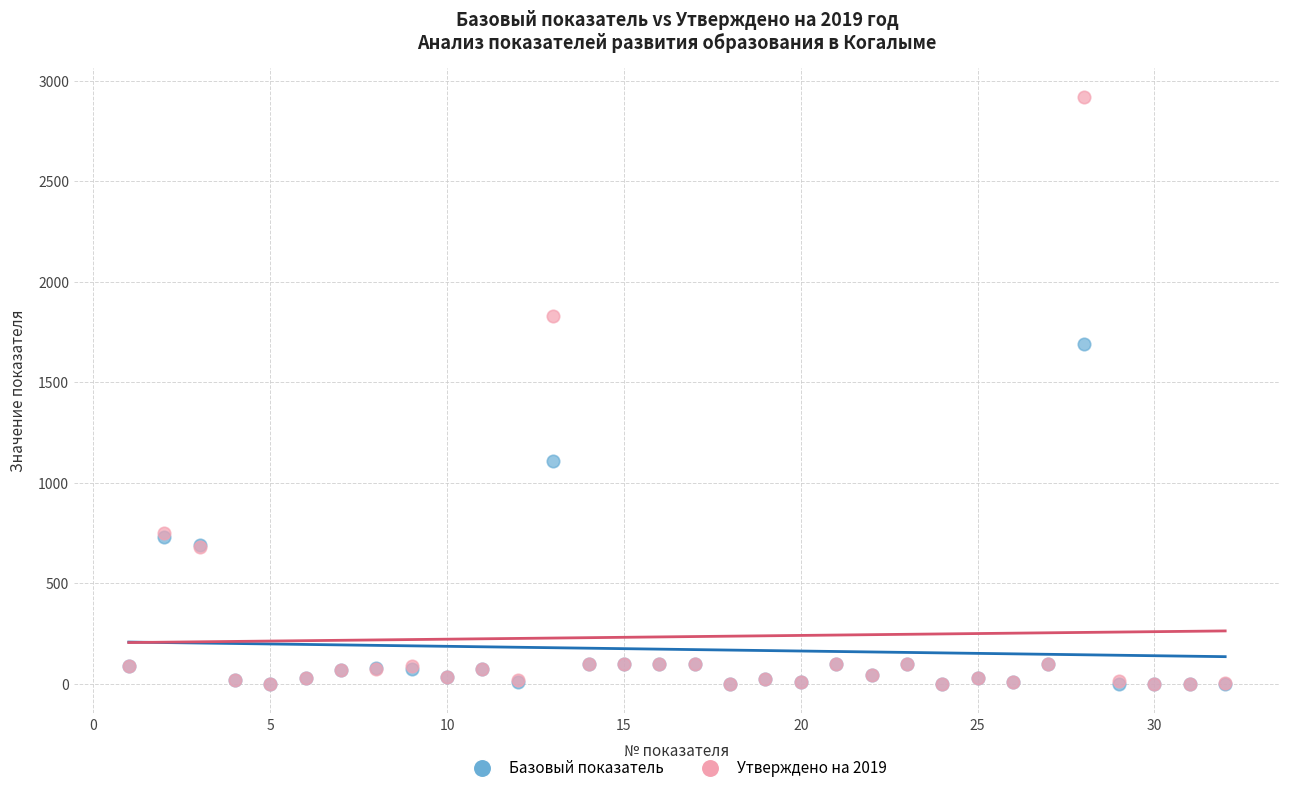

Which series has the widest spread of Y values?

Утверждено на 2019